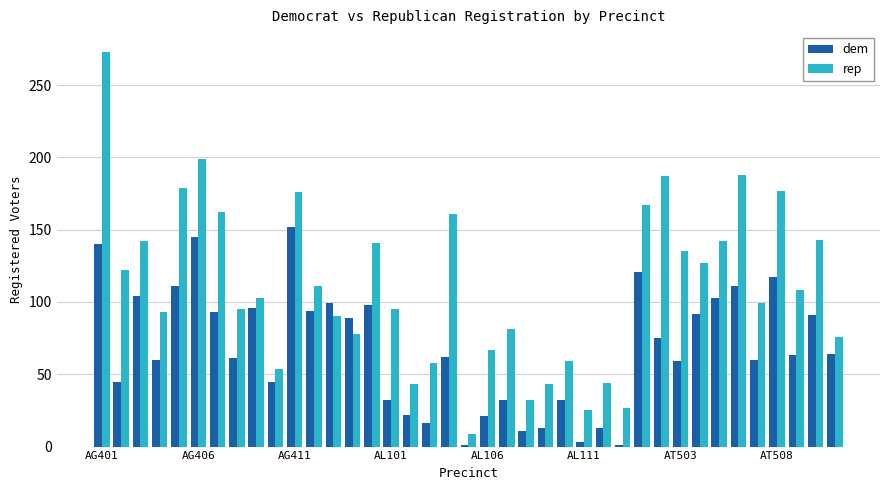

List the series in order of their overall mean, lowest first.

dem, rep